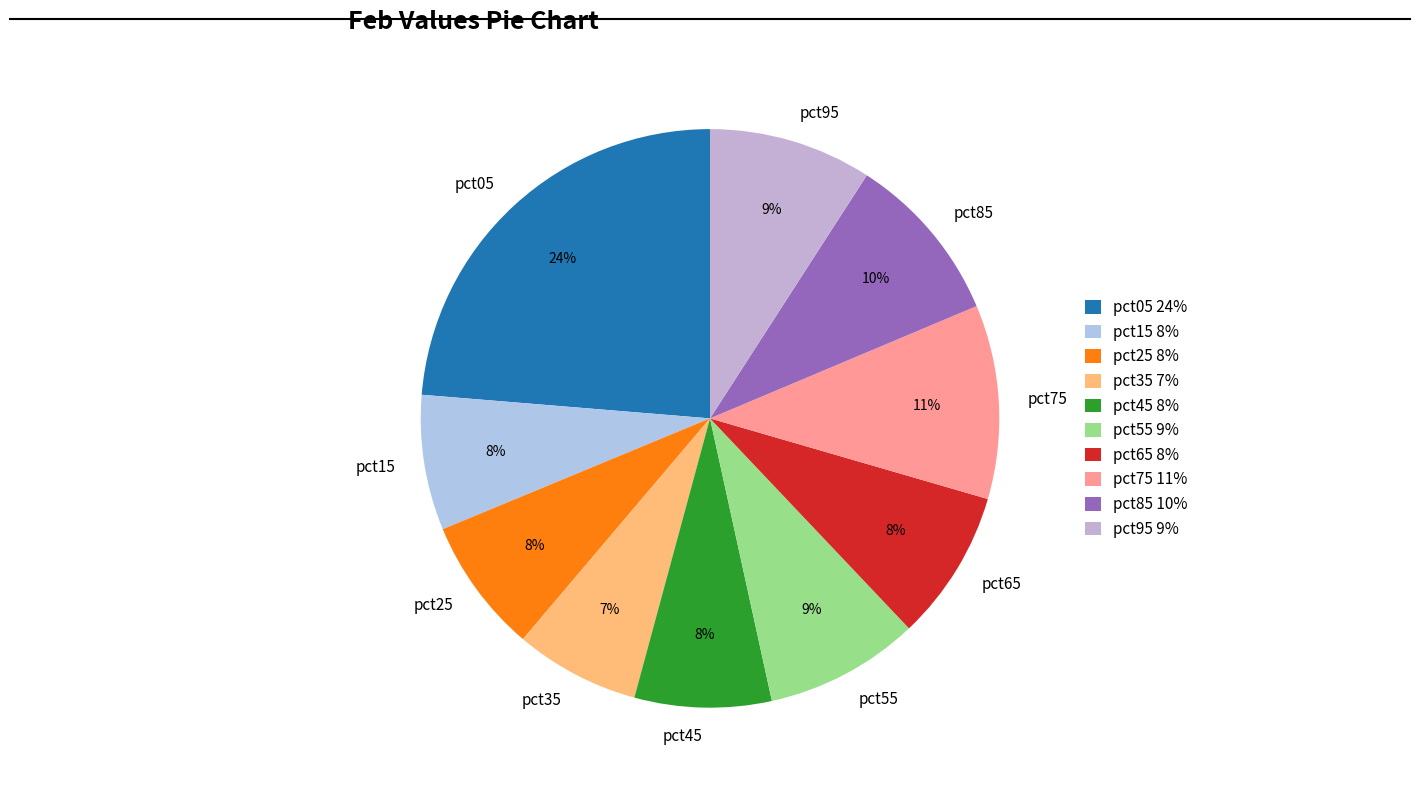

Is it true that pct75 is 11% of the pie?

True